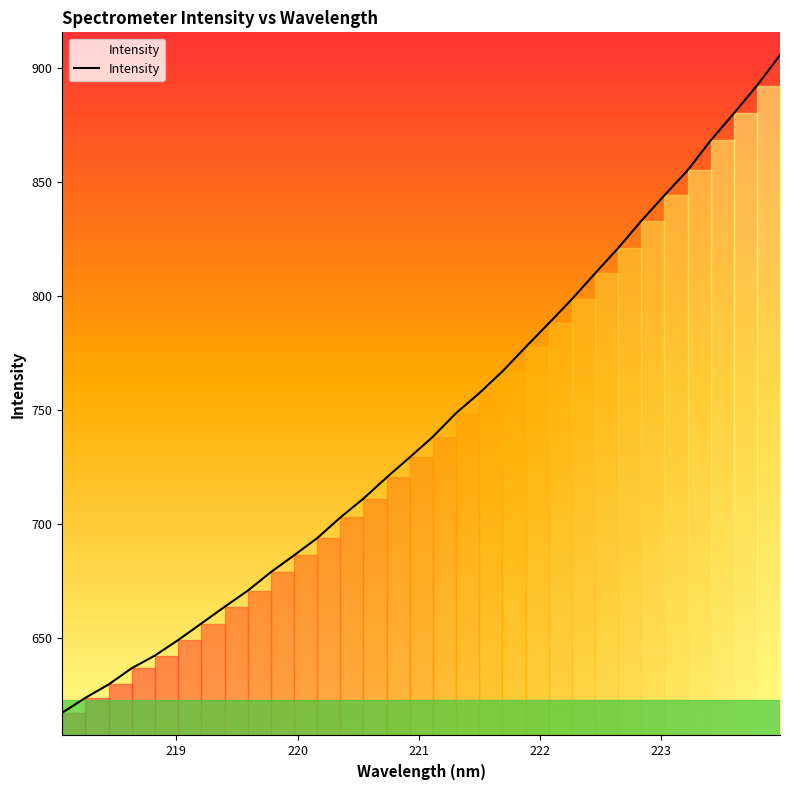

What is the difference between the maximum and minimum values?

288.5